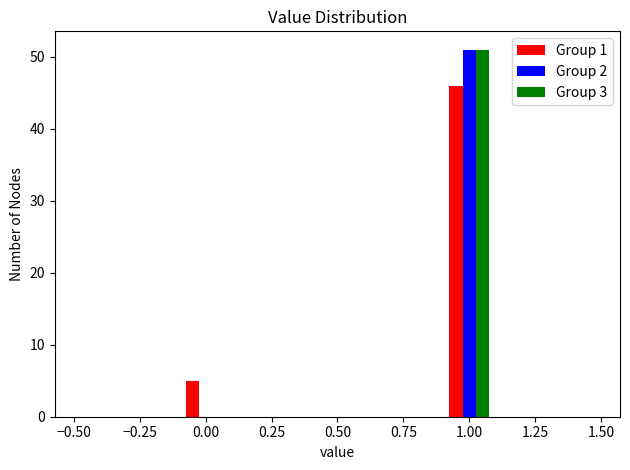

What is the height of the Group 1 bar covering -0.1 to 0.1 on the x-axis? The values are not printed on the chart, so give them approximately, as read against the axis.

5